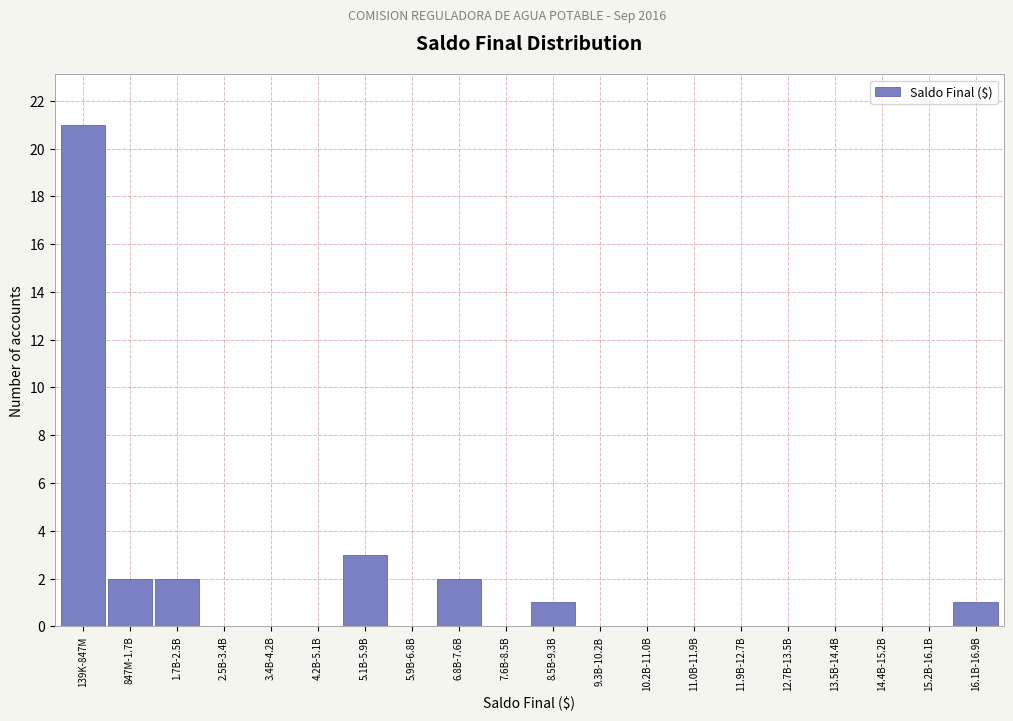

Reading left to right, extract all data points from this chart.

139K-847M=21	847M-1.7B=2	1.7B-2.5B=2	2.5B-3.4B=0	3.4B-4.2B=0	4.2B-5.1B=0	5.1B-5.9B=3	5.9B-6.8B=0	6.8B-7.6B=2	7.6B-8.5B=0	8.5B-9.3B=1	9.3B-10.2B=0	10.2B-11.0B=0	11.0B-11.9B=0	11.9B-12.7B=0	12.7B-13.5B=0	13.5B-14.4B=0	14.4B-15.2B=0	15.2B-16.1B=0	16.1B-16.9B=1